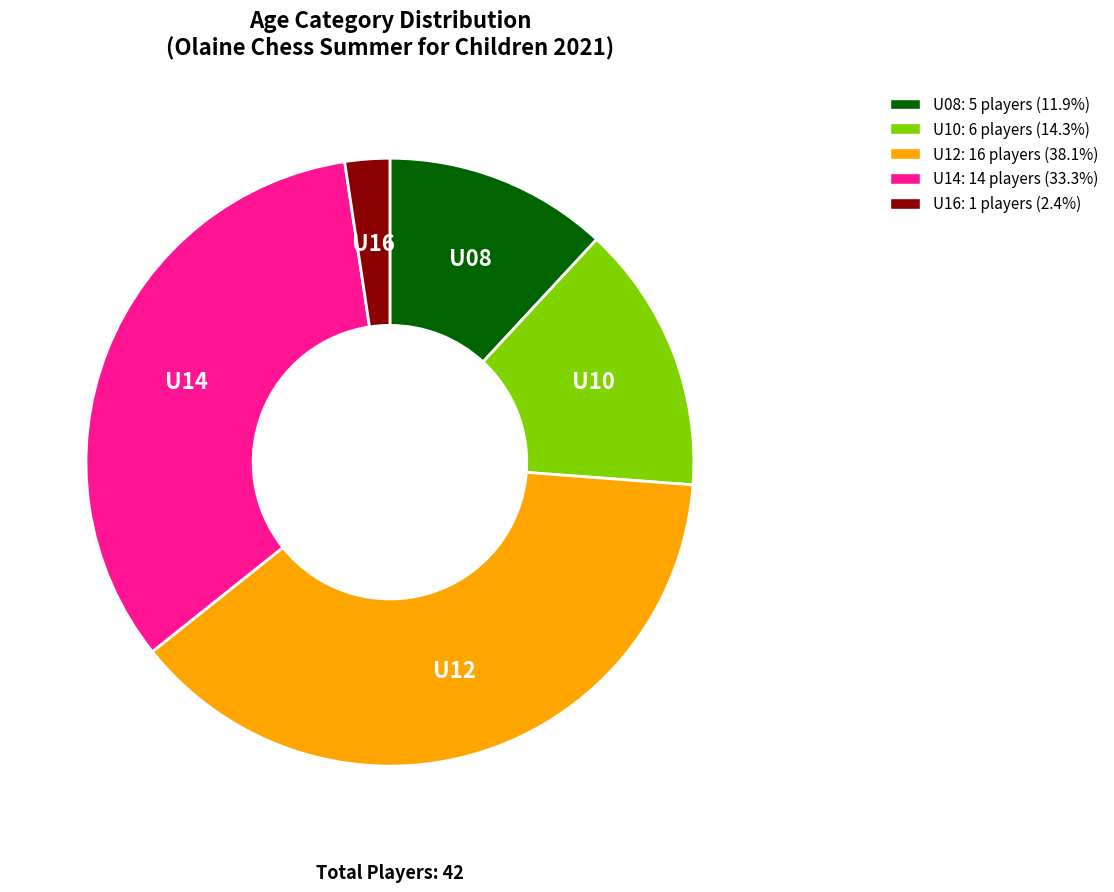

Which category has the smallest portion of the pie?

U16